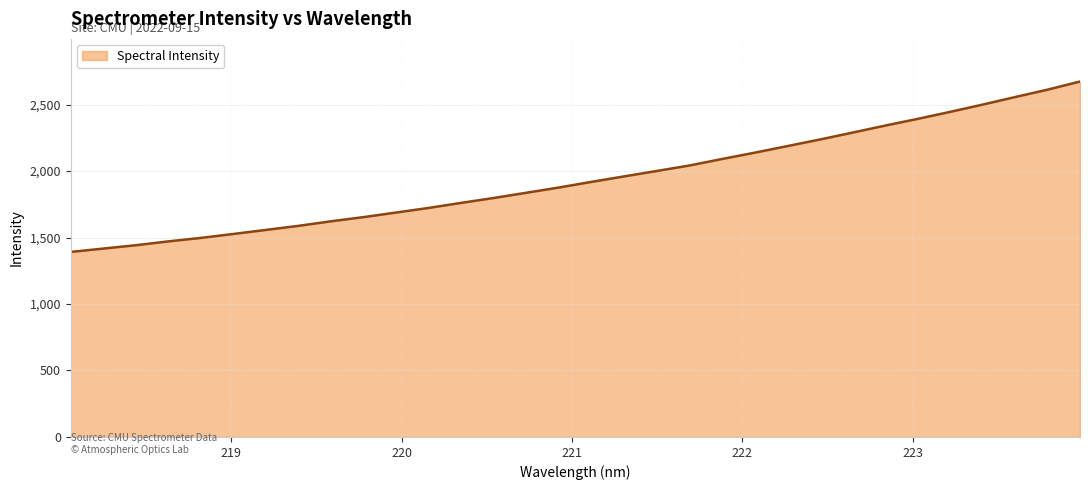

What is the difference between the maximum and minimum values?

1281.3